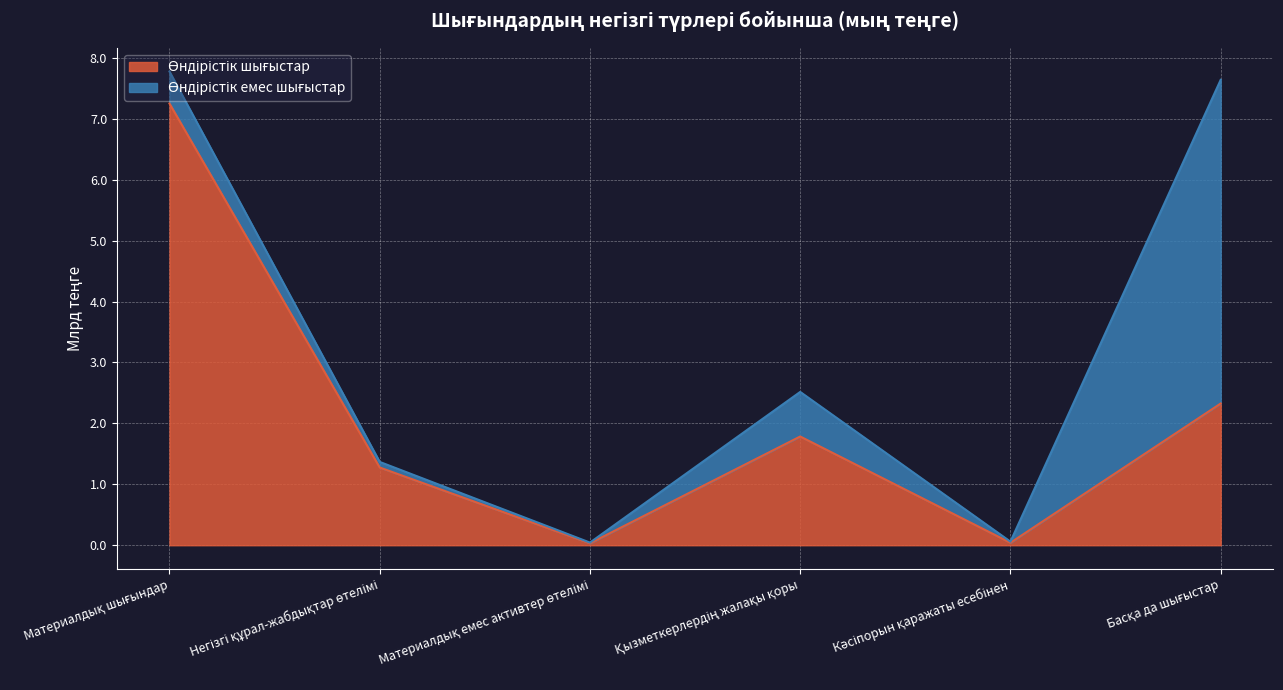

What is the label of the 2nd point from the right?

Кәсіпорын қаражаты есебінен